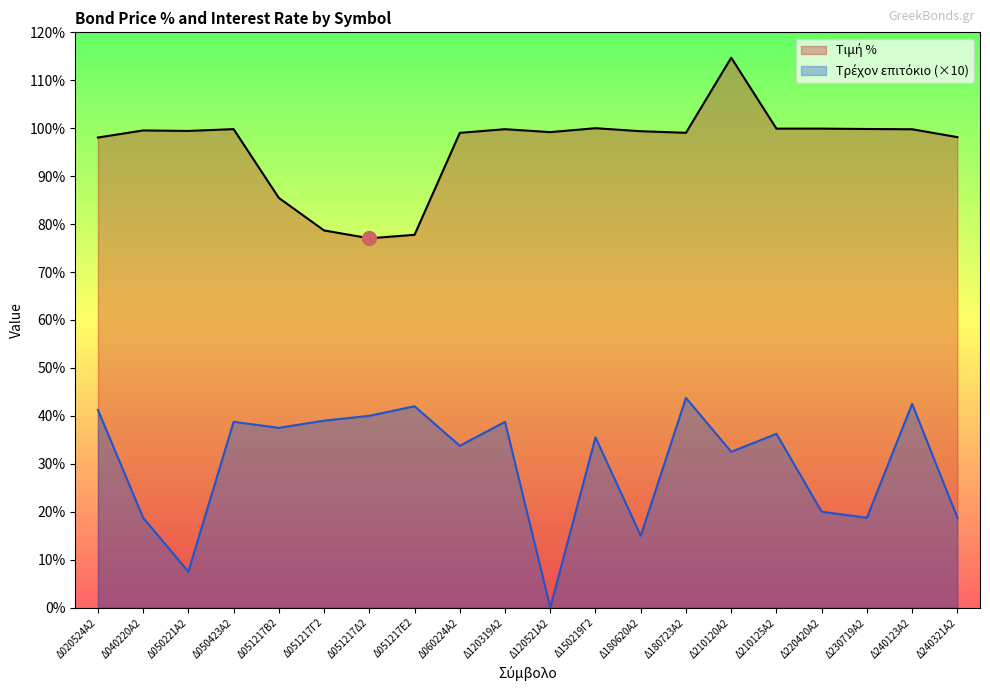

How many interior local peaks does the Τιμή % series have?

6